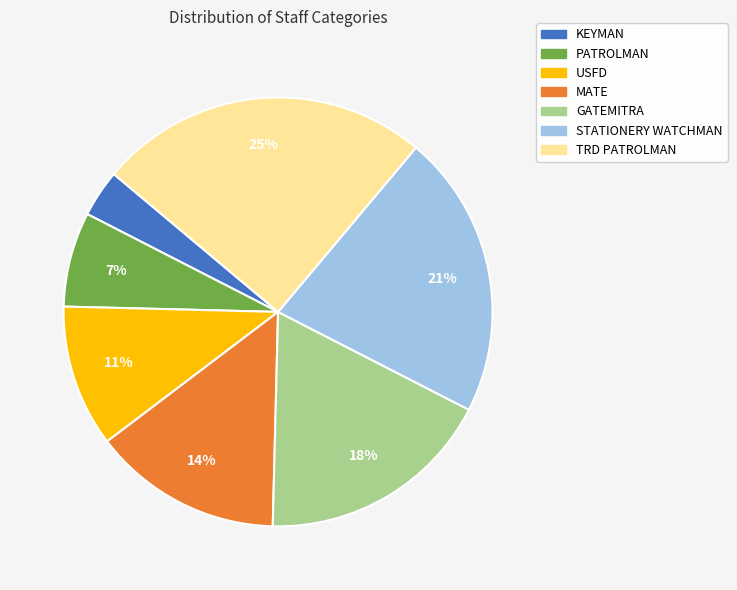

What percentage is the MATE slice, to the nearest percent?

14%